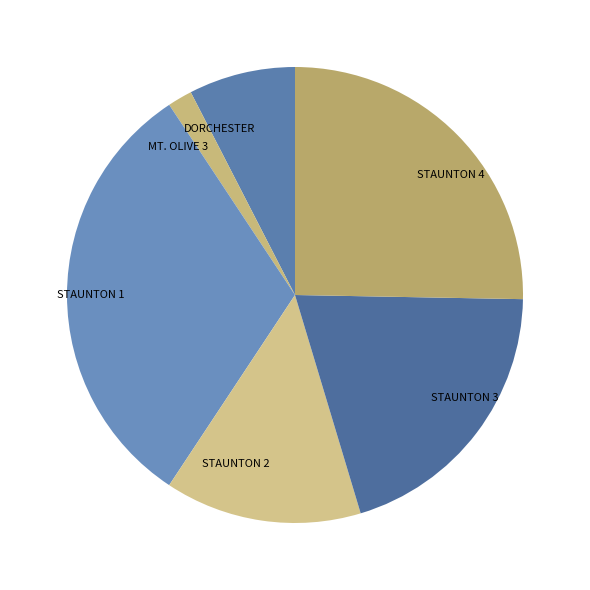

What is the ratio of the value at MT. OLIVE 3 to the value at STAUNTON 4?

0.1